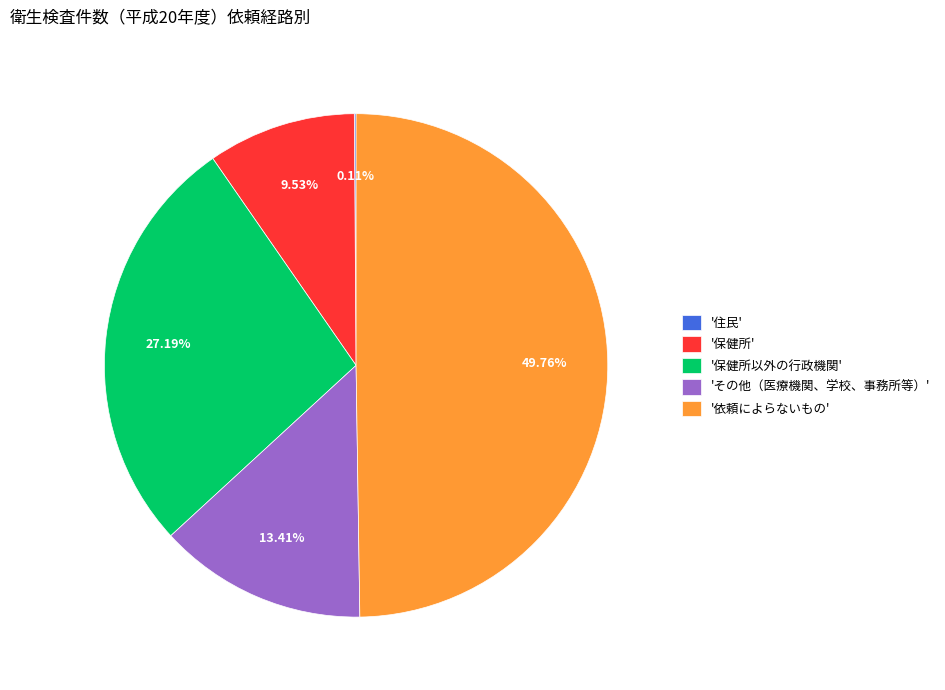

Between '保健所以外の行政機関' and '保健所', which is larger?

'保健所以外の行政機関'